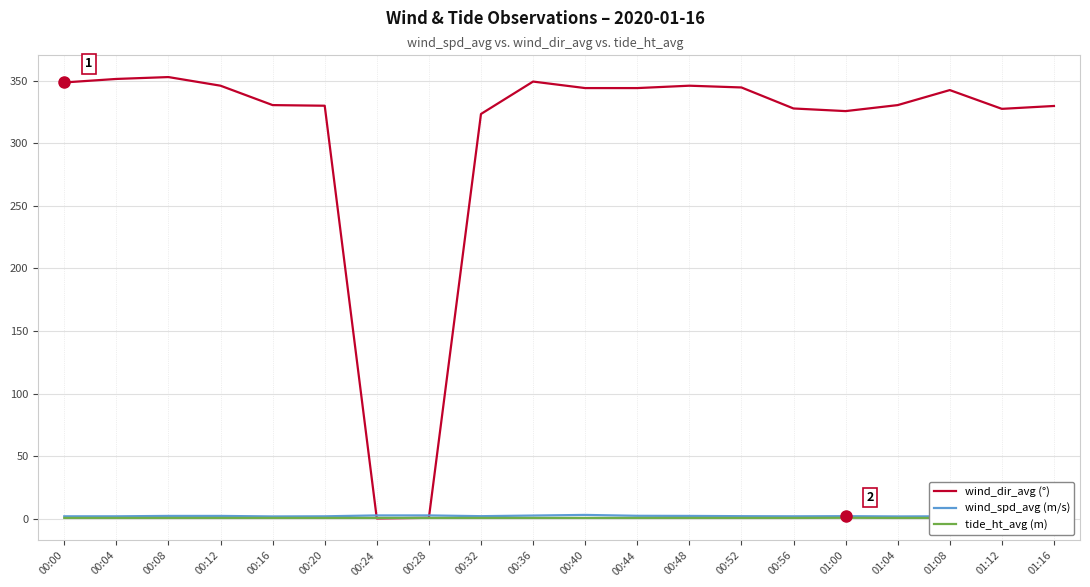

Reading left to right, extract all data points from this chart.

wind_dir_avg (°): 348.6	351.4	352.9	346.0	330.5	330.0	0.2	0.7	323.4	349.3	344.1	344.1	346.0	344.6	327.8	325.7	330.5	342.5	327.5	329.8
wind_spd_avg (m/s): 1.9	1.9	2.2	2.2	1.8	1.9	2.6	2.6	2.0	2.5	3.0	2.3	2.2	2.0	1.9	2.0	1.8	1.9	1.8	1.8
tide_ht_avg (m): 0.6	0.6	0.6	0.6	0.6	0.6	0.6	0.6	0.6	0.6	0.6	0.6	0.6	0.6	0.6	0.7	0.6	0.6	0.6	0.6